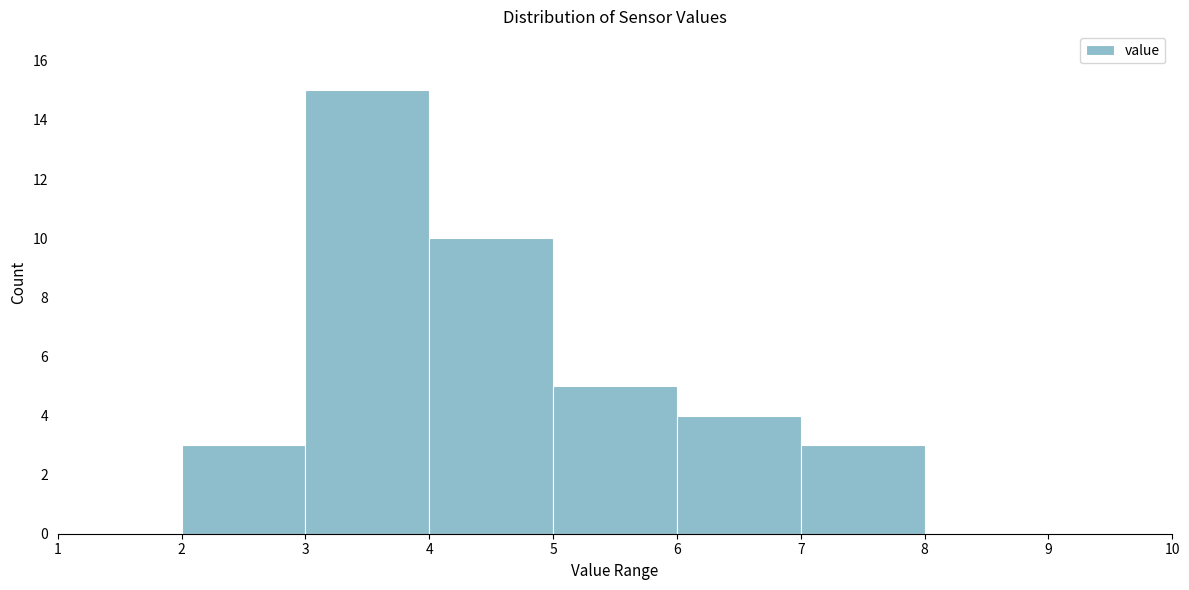

Over which range of the x-axis is the bar tallest?

3 to 4